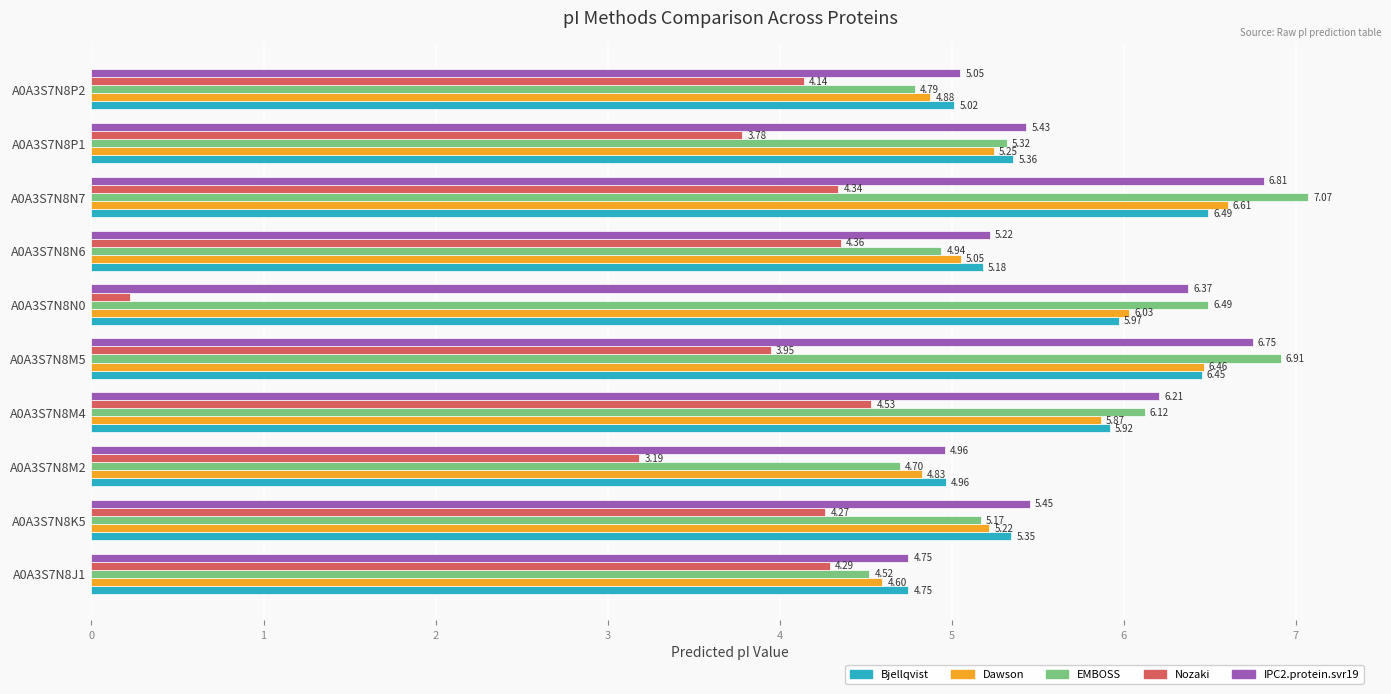

At how many categories does at least one series exceed 6?

4